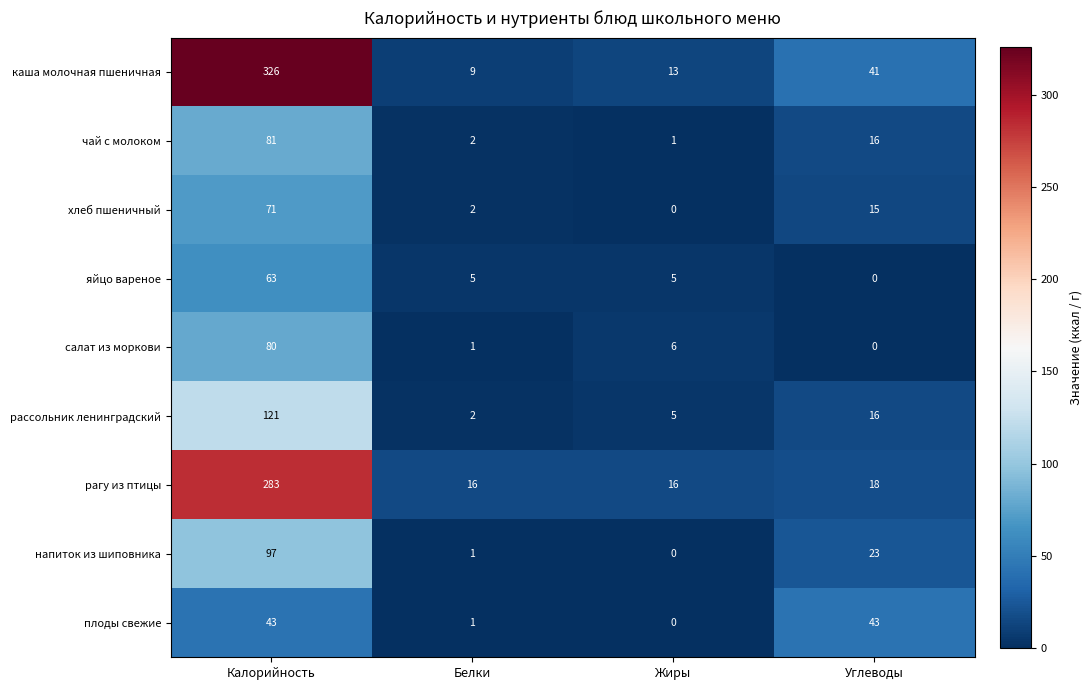

Rank the series by their maximum value, from lowest to highest.

плоды свежие, яйцо вареное, хлеб пшеничный, салат из моркови, чай с молоком, напиток из шиповника, рассольник ленинградский, рагу из птицы, каша молочная пшеничная